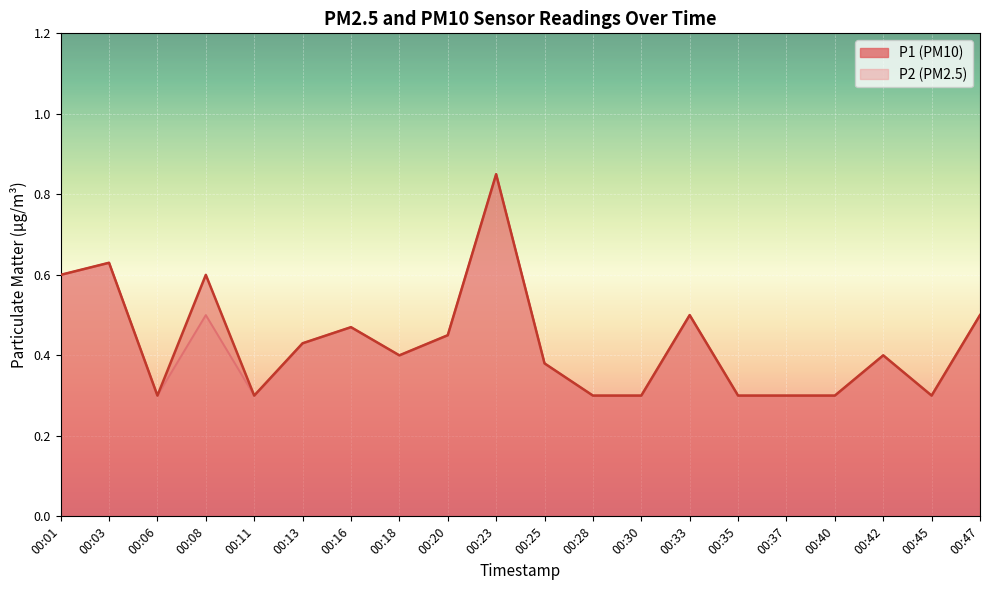

What is the value of the P1 point at the 9th from the left?

0.5